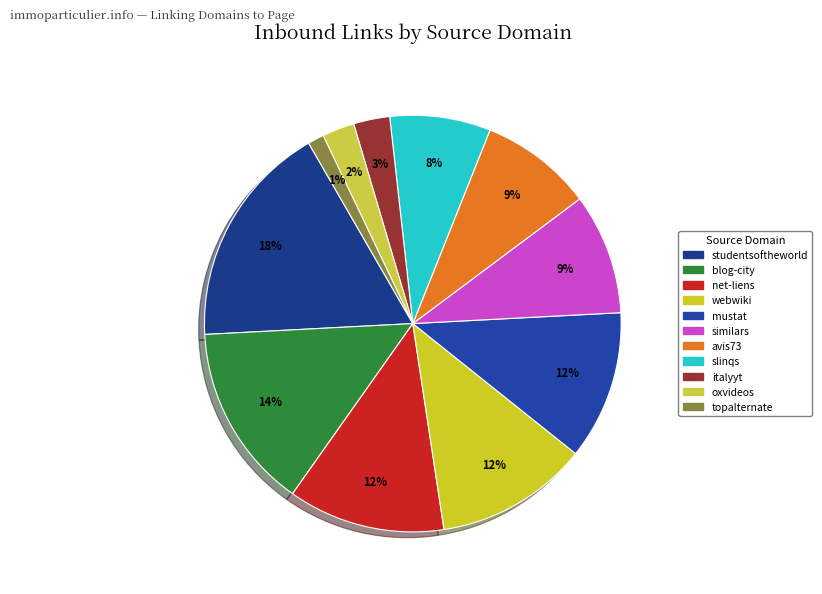

How many slices are in this pie chart?

11